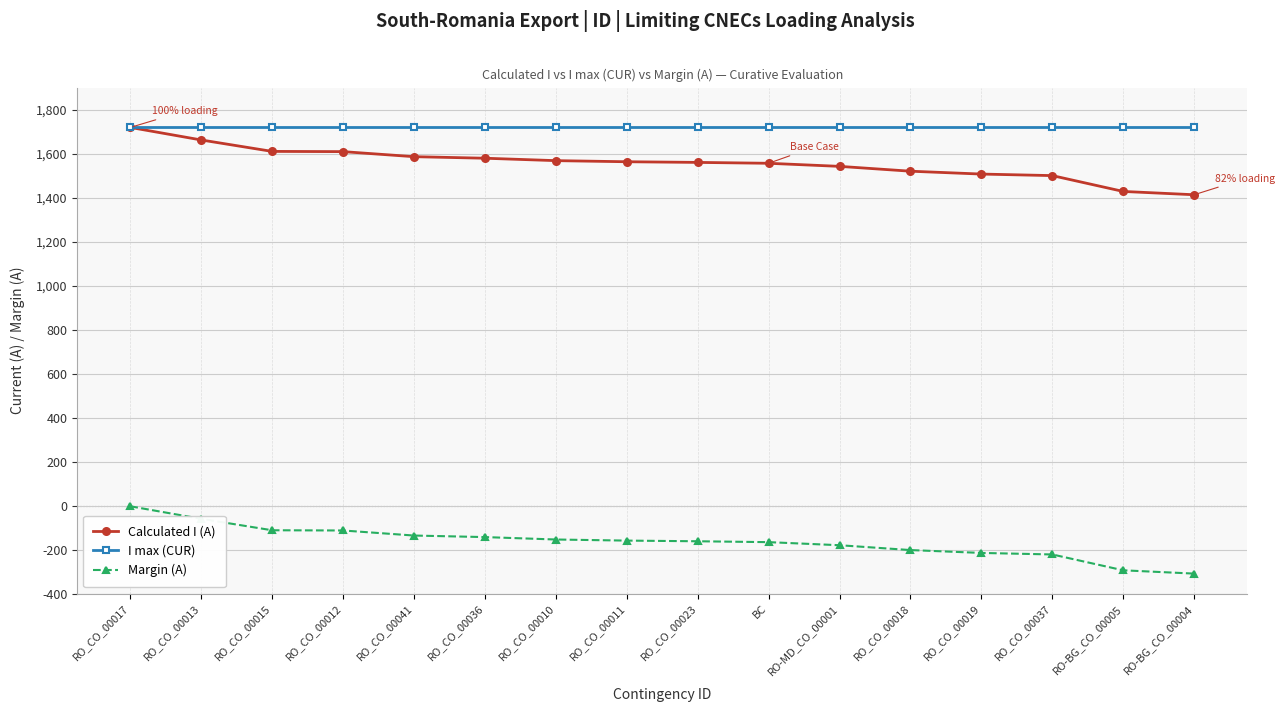

What is the sum of the I max (CUR) values at RO_CO_00018 and RO_CO_00019?

3444